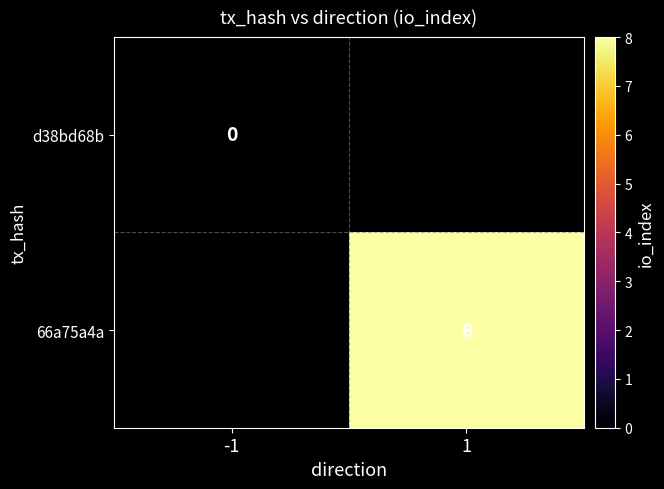

Between 1 and -1, which is larger?

-1